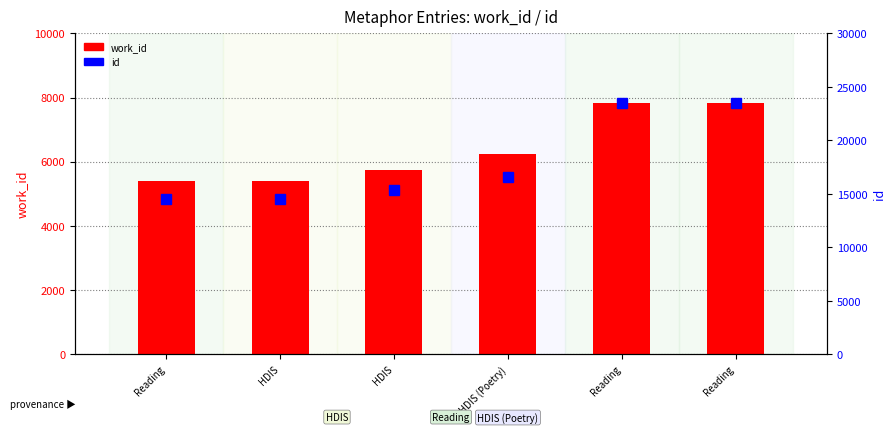

Reading right to left, transcribe all the data shown in this chart.

work_id: 7831	7831	6245	5750	5399	5394
id: 23516	23514	16557	15329	14496	14484